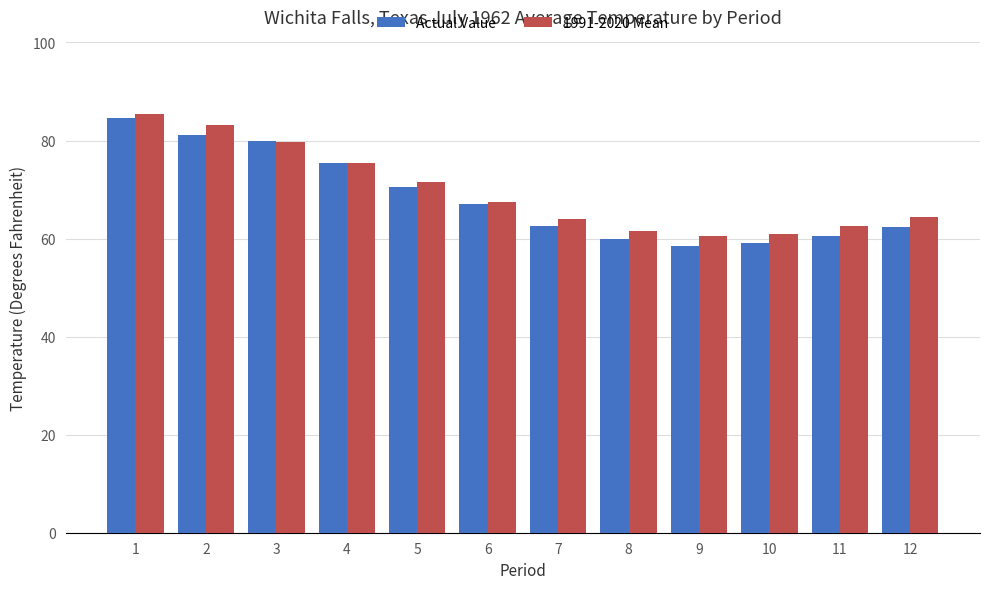

How many values in the Actual Value series are below 67?

6